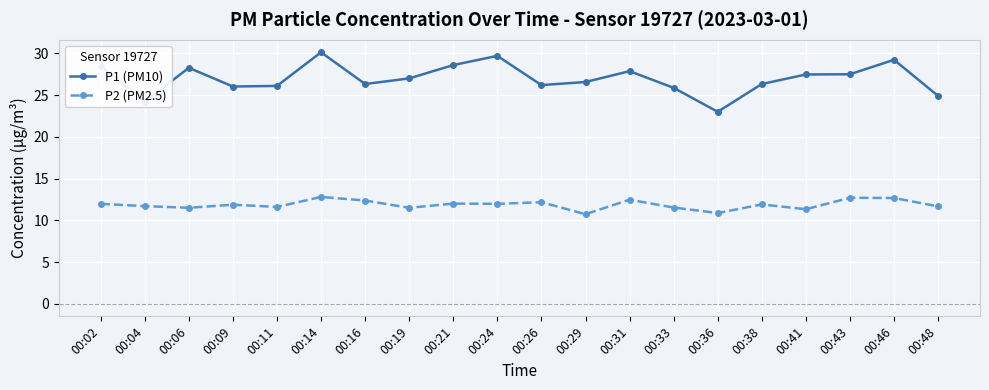

How many lines are shown in the chart?

2